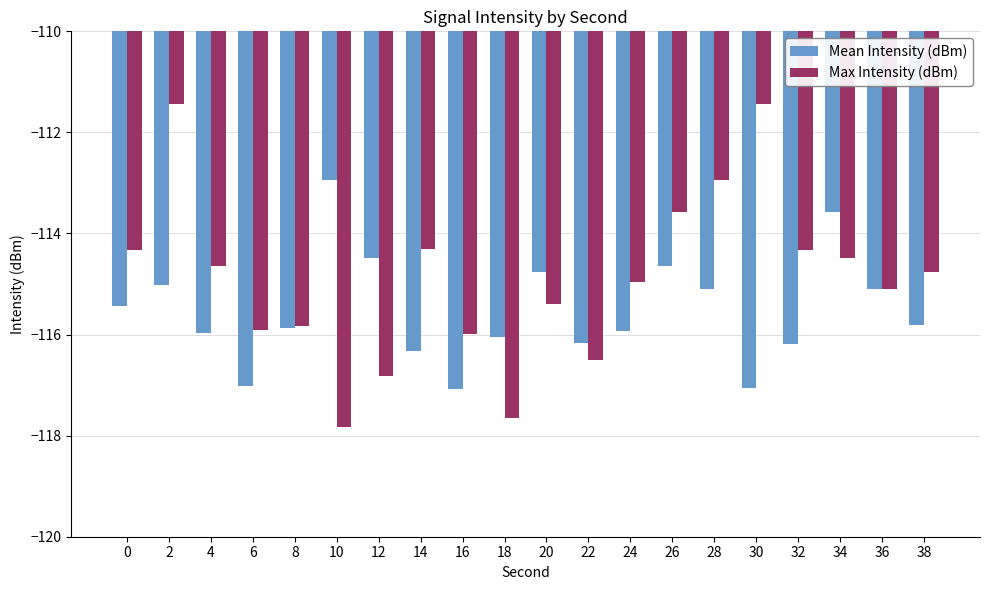

Rank the series by their average value, from highest to lowest.

Max Intensity (dBm), Mean Intensity (dBm)